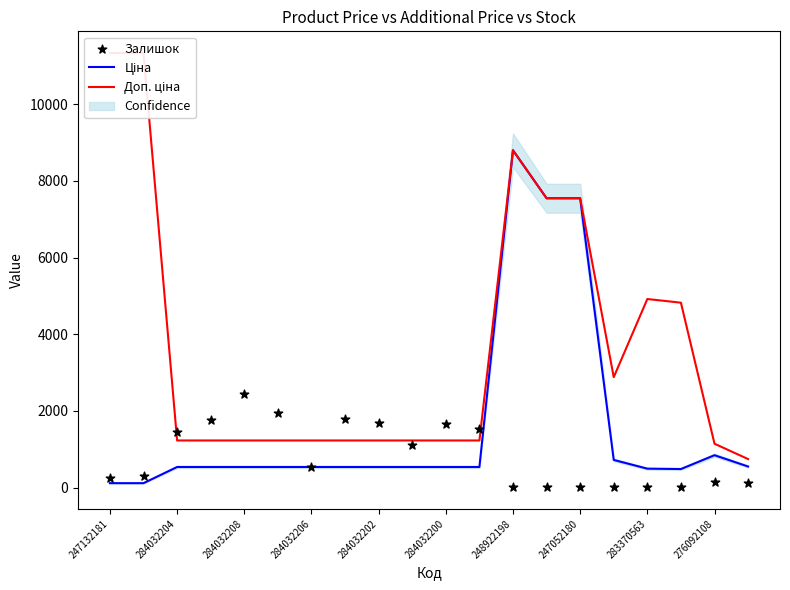

Is the value of Ціна at 12 greater than the value of Доп. ціна at 284032206?

Yes